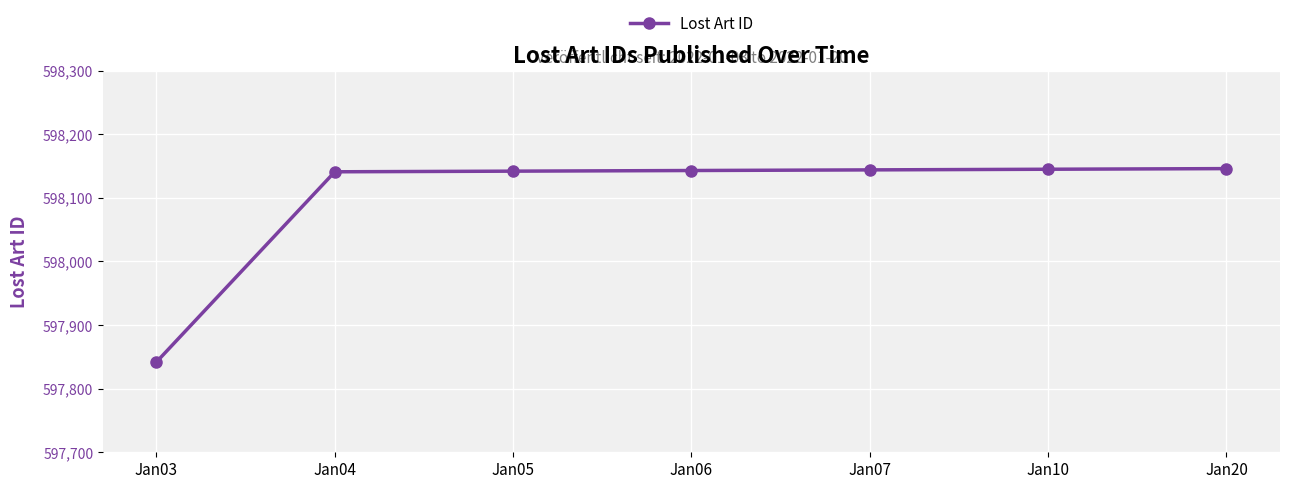

What is the sum of the values at Jan03 and Jan06?

1195985